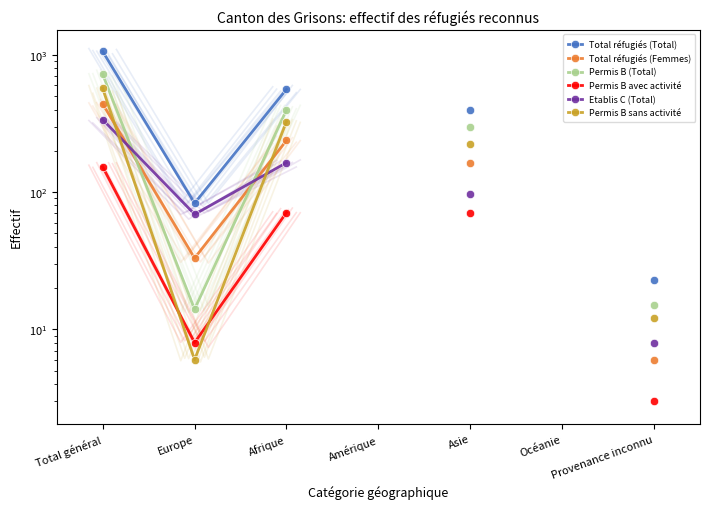

What is the maximum value for Permis B avec activité?

153.0